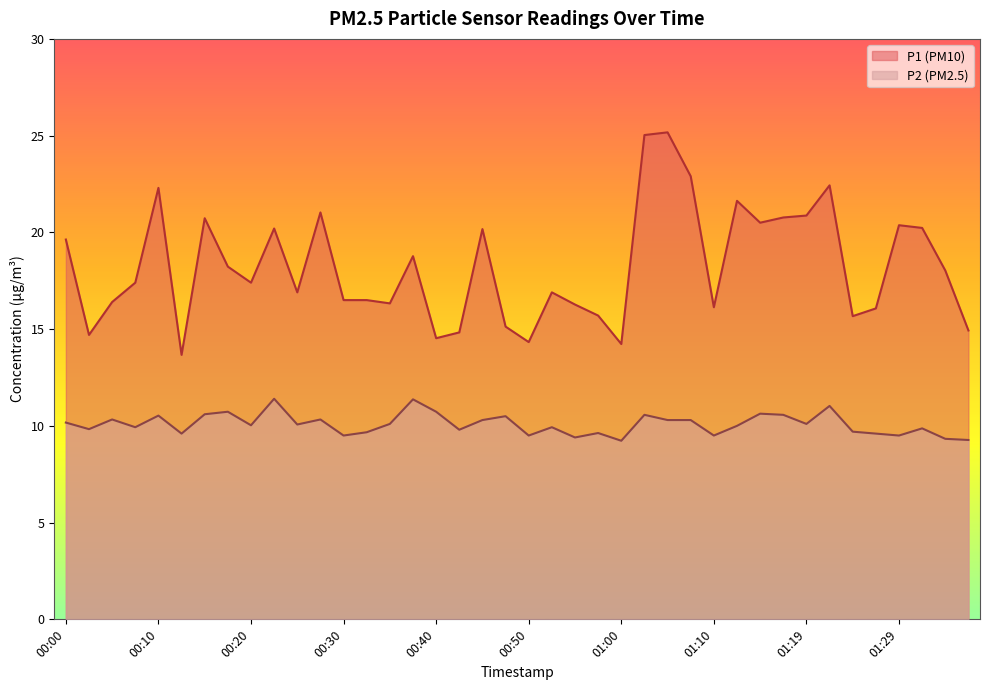

Where is P1 nearest to the value 19?

00:37